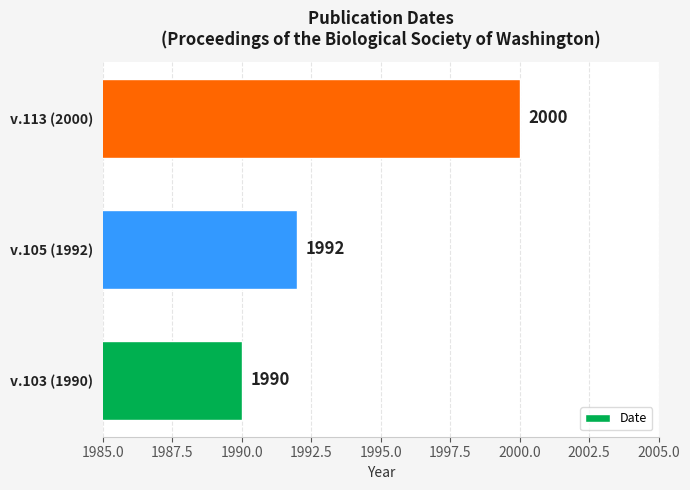

True or false: the data shows 1990 at v.103 (1990).

True